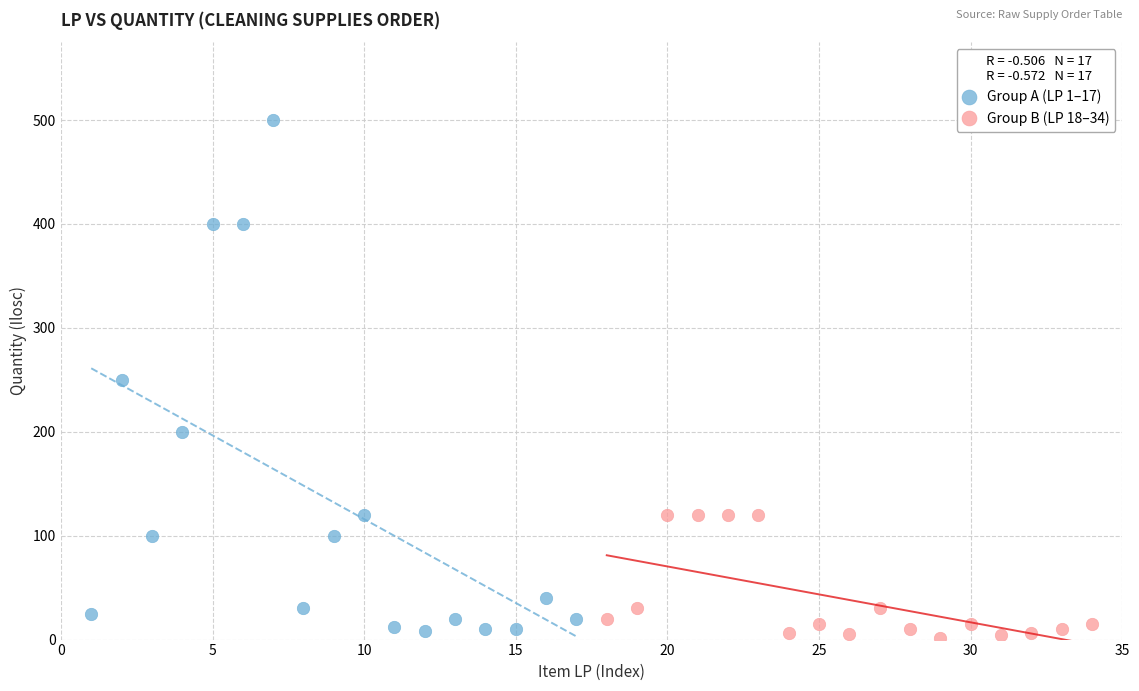

Which series reaches the maximum Y coordinate?

Group A (LP 1–17)